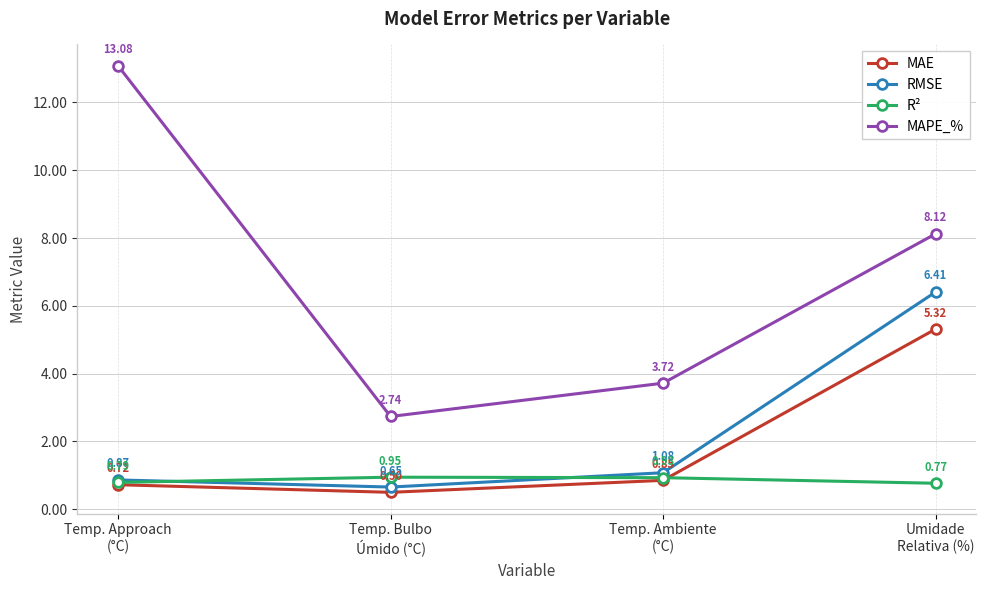

What are all the series names shown in the legend?

MAE, RMSE, R², MAPE_%